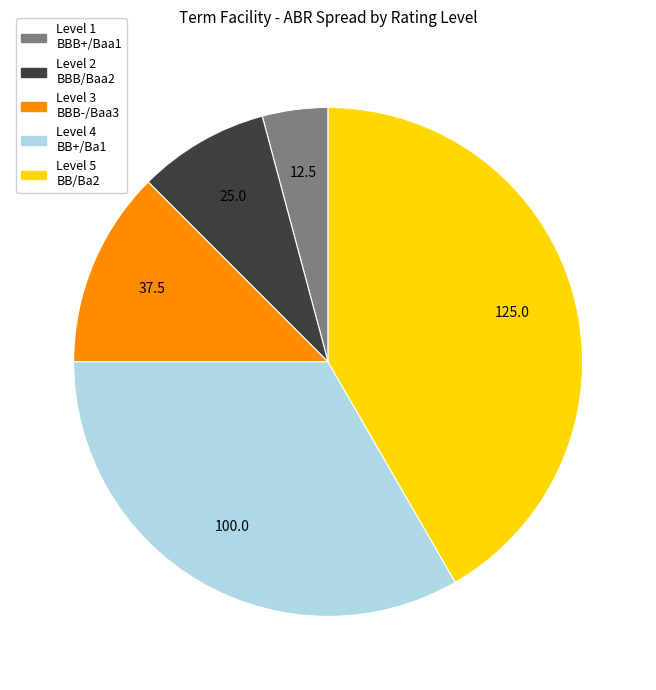

How many segments does this pie chart have?

5